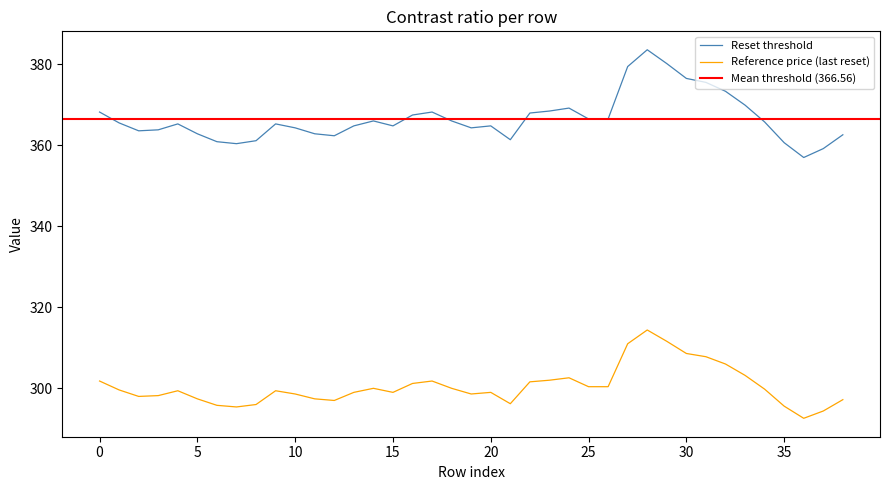

Which series has the largest range (max minus min)?

Reset threshold